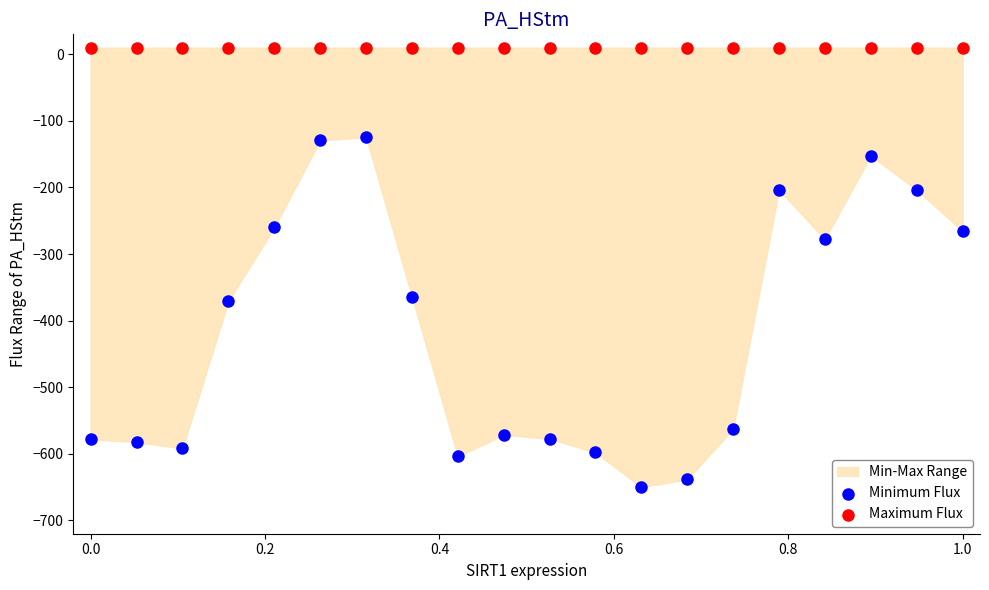

Across all data points, what is the range of X values (max minus min)?

1.0